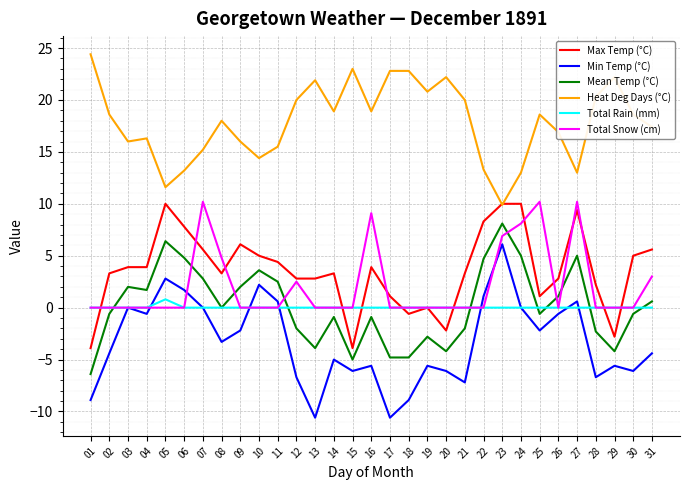

What is the lowest value of the Mean Temp (°C) series?

-6.4